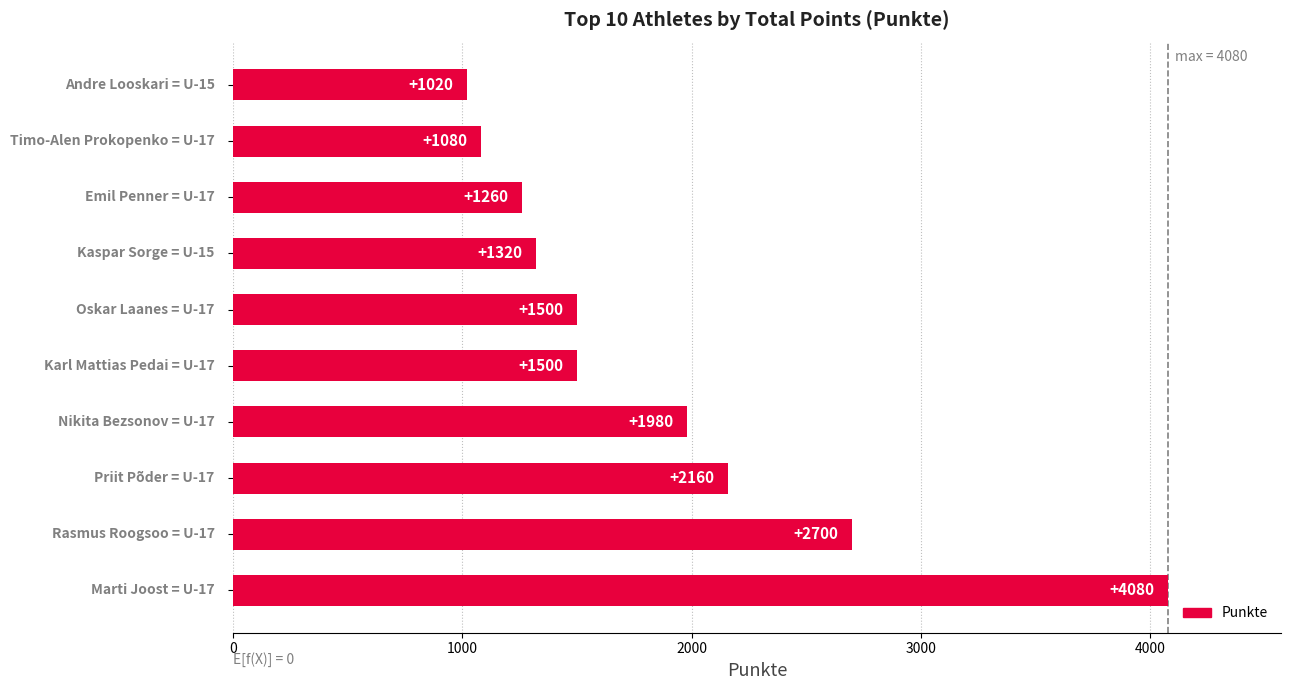

What is the sum of all values?

18600